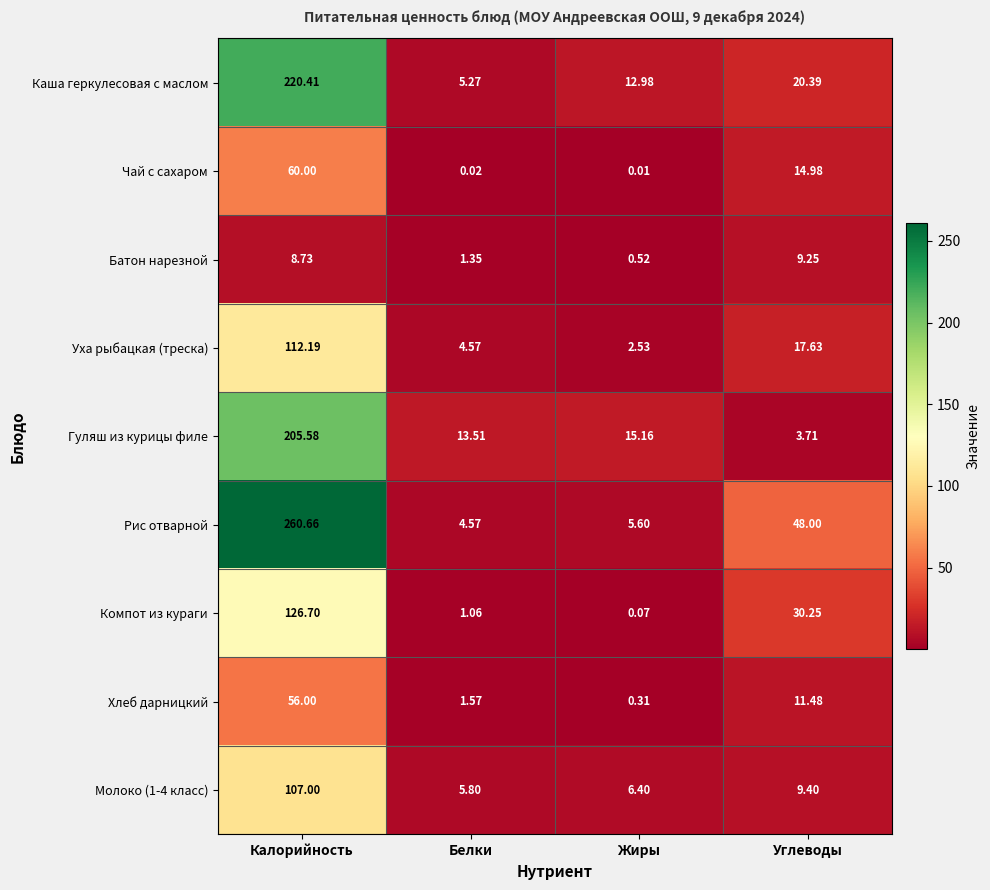

Where is Компот из кураги nearest to the value 63?

Углеводы